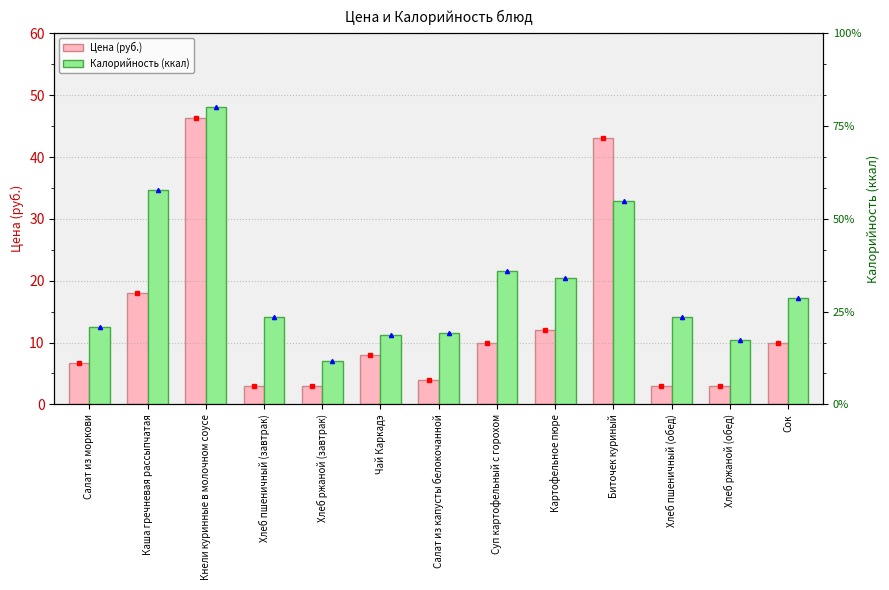

At how many categories does at least one series exceed 225?

1